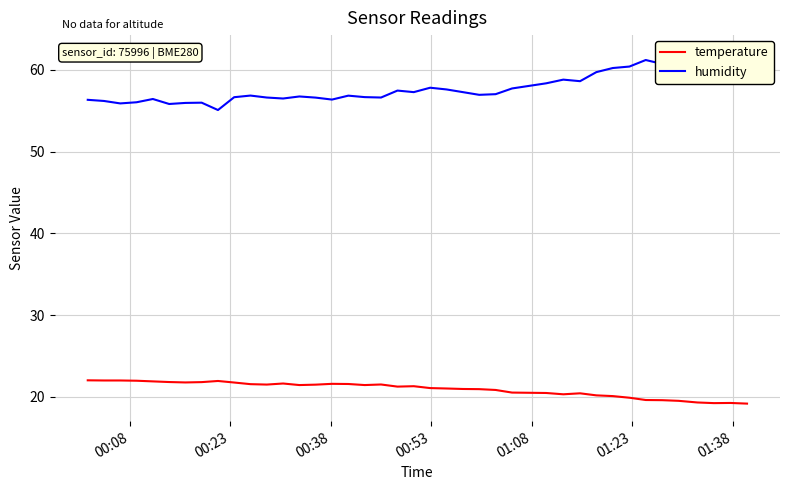

Which series has the widest spread of values?

humidity